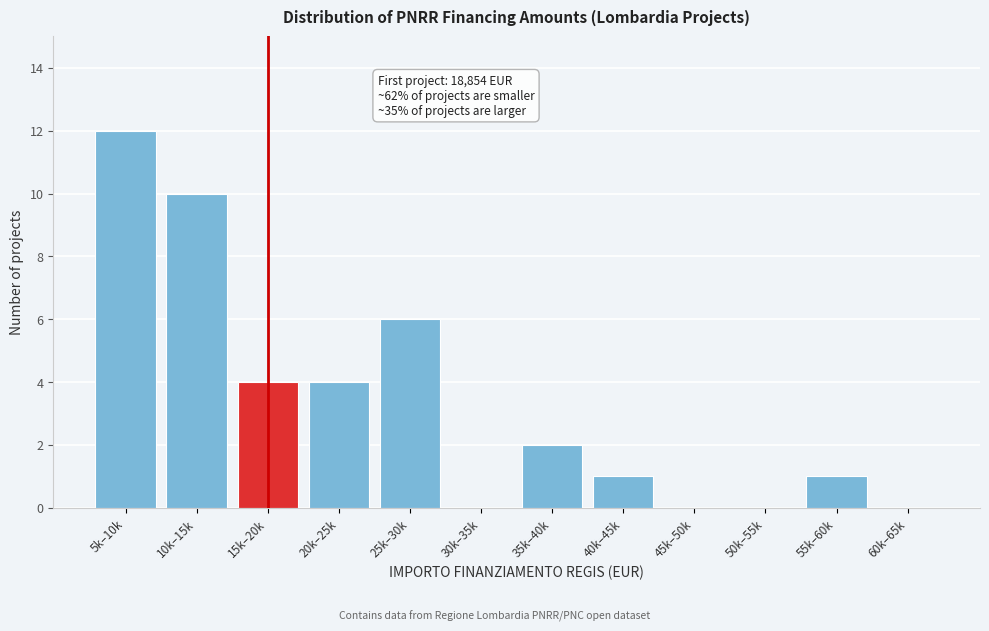

Reading left to right, transcribe all the data shown in this chart.

5k–10k=12	10k–15k=10	15k–20k=4	20k–25k=4	25k–30k=6	30k–35k=0	35k–40k=2	40k–45k=1	45k–50k=0	50k–55k=0	55k–60k=1	60k–65k=0